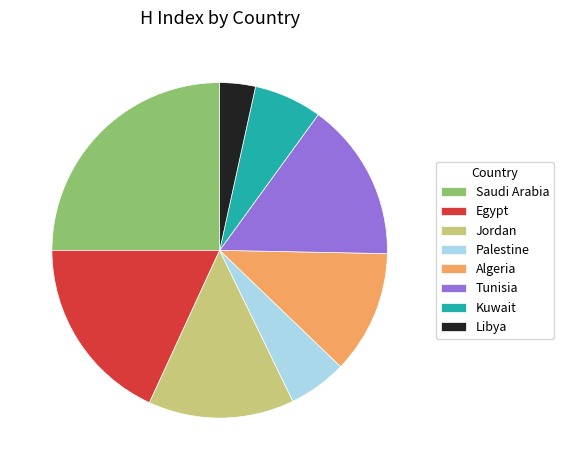

True or false: Egypt accounts for 4% of the total.

False